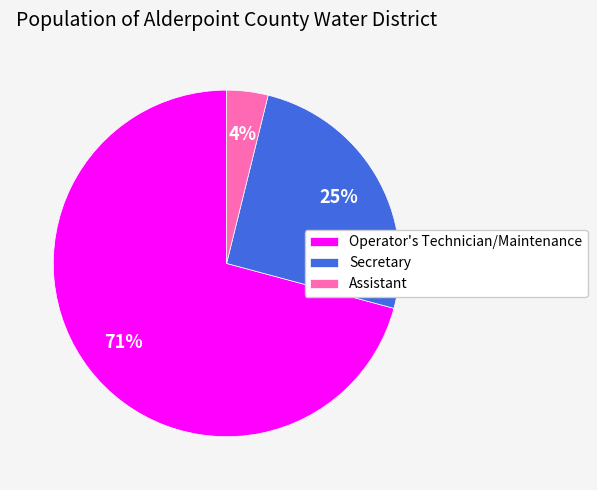

To the nearest percent, what percentage of the pie is Assistant?

4%